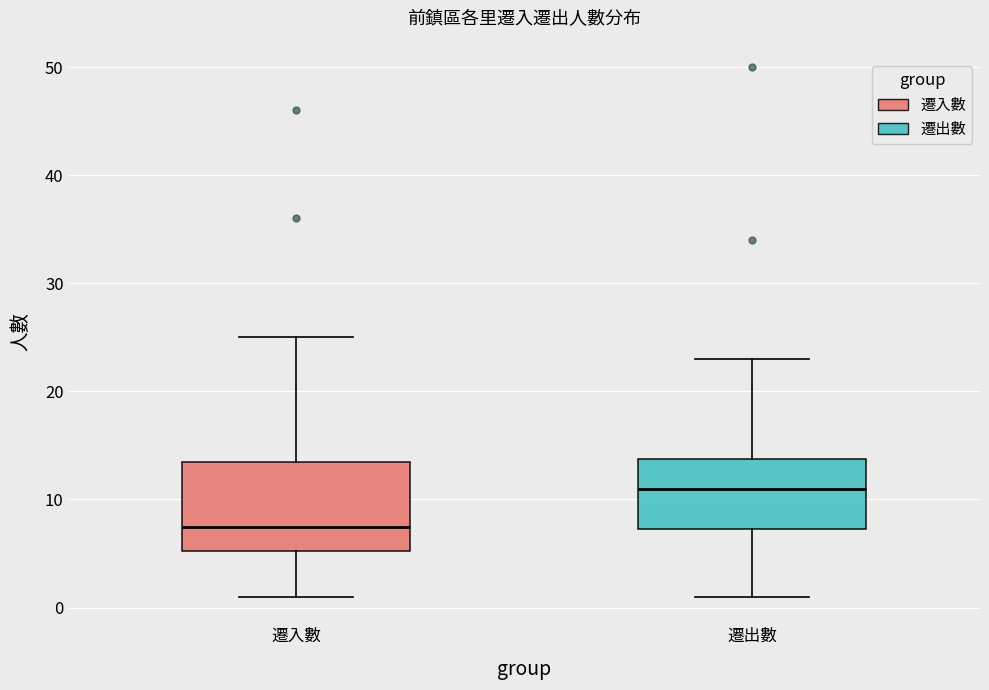

Which box is the tallest, from its lower edge to its upper edge?

遷入數